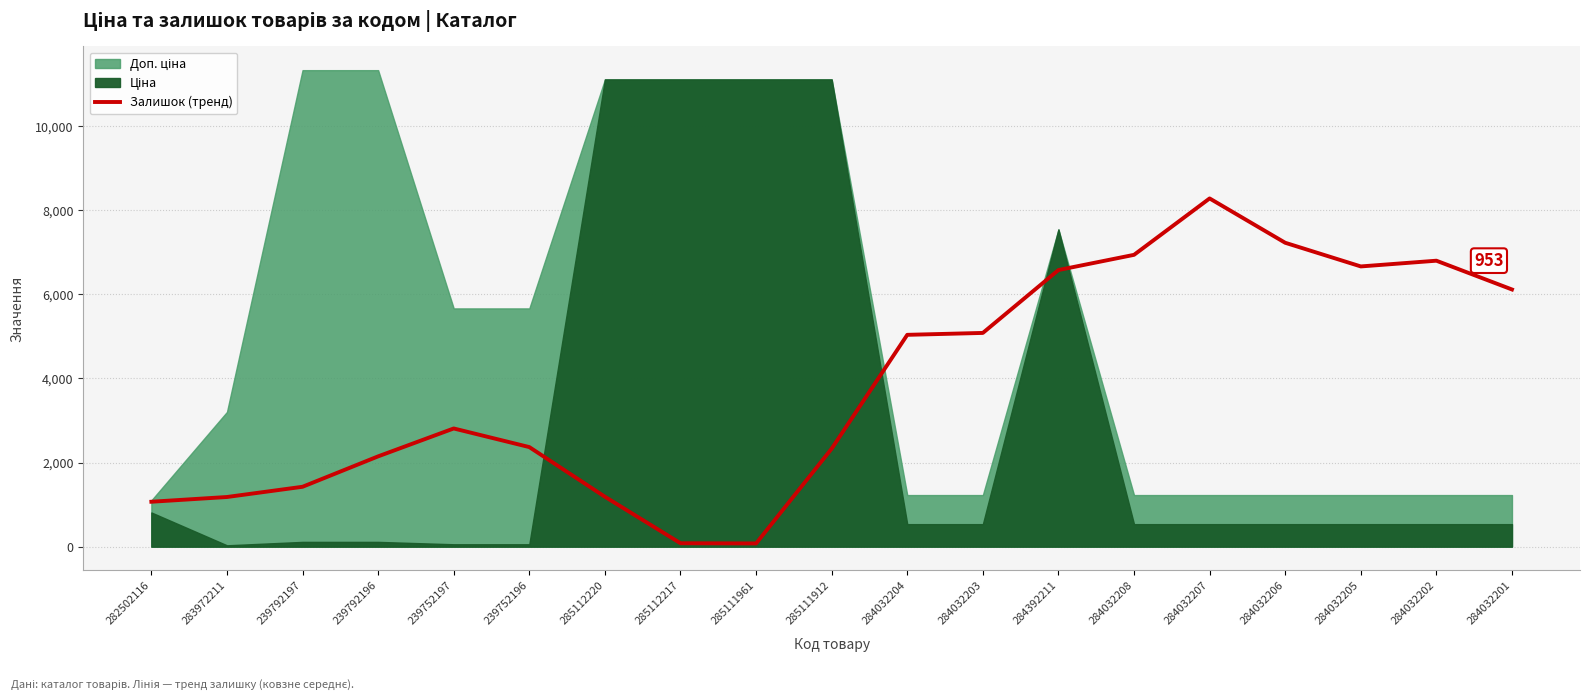

Where is Залишок (тренд) nearest to the value 4179?

284032204